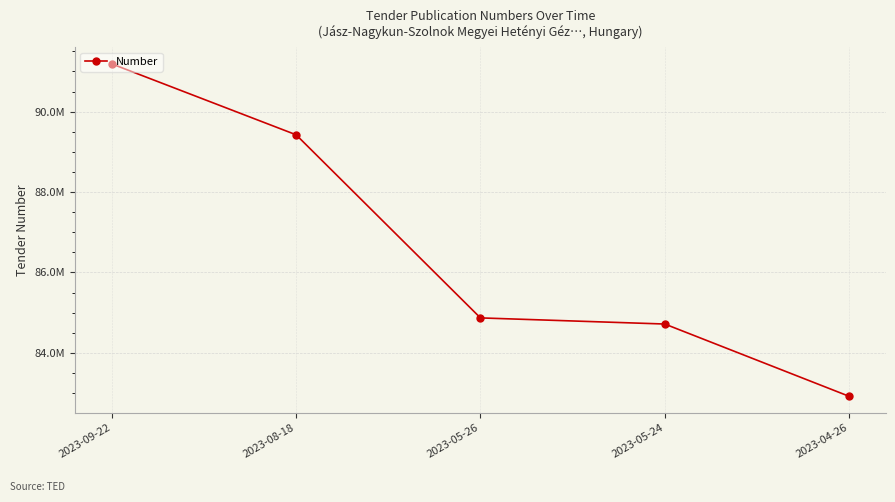

How many distinct data groups are displayed?

1